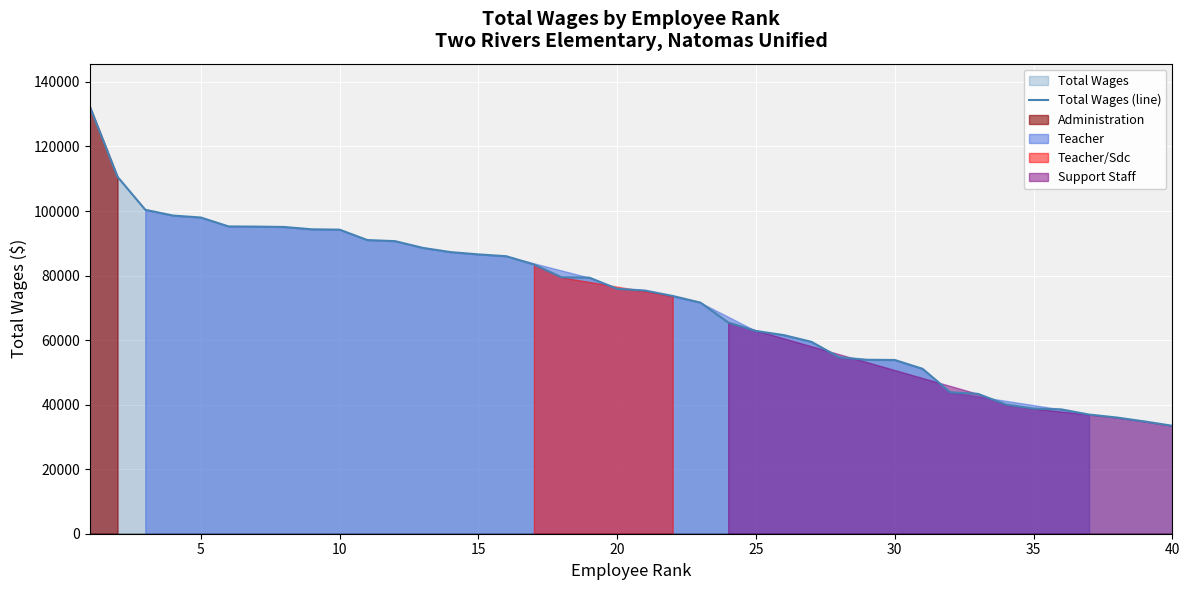

Read the value at 15, to the nearest 100.

86600